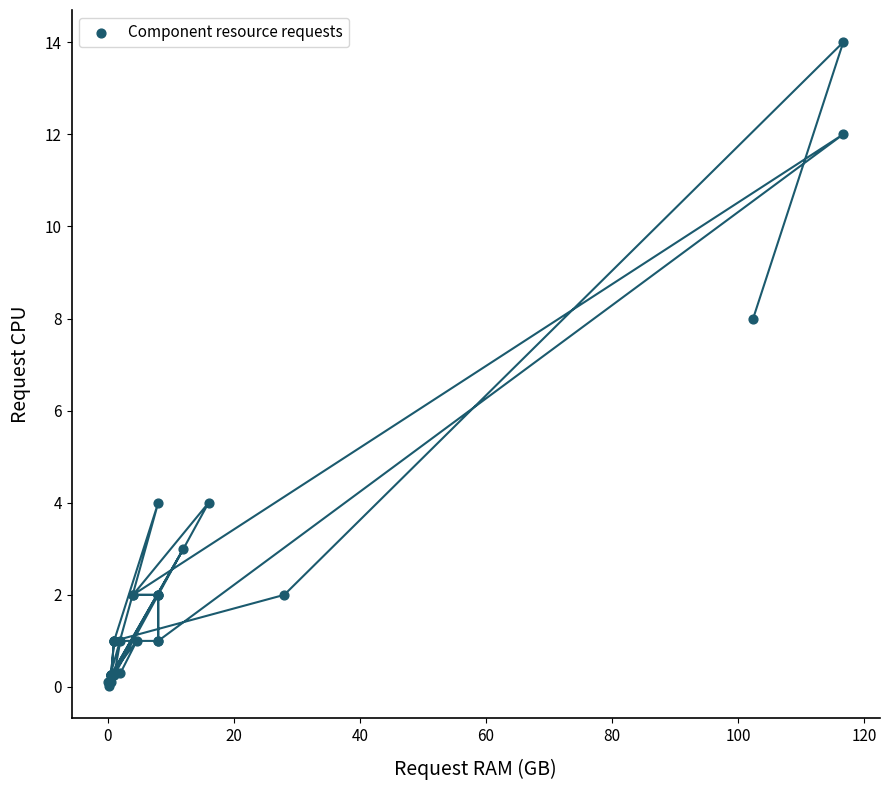

What Y value in the scatter plot is closest to 7?

8.0